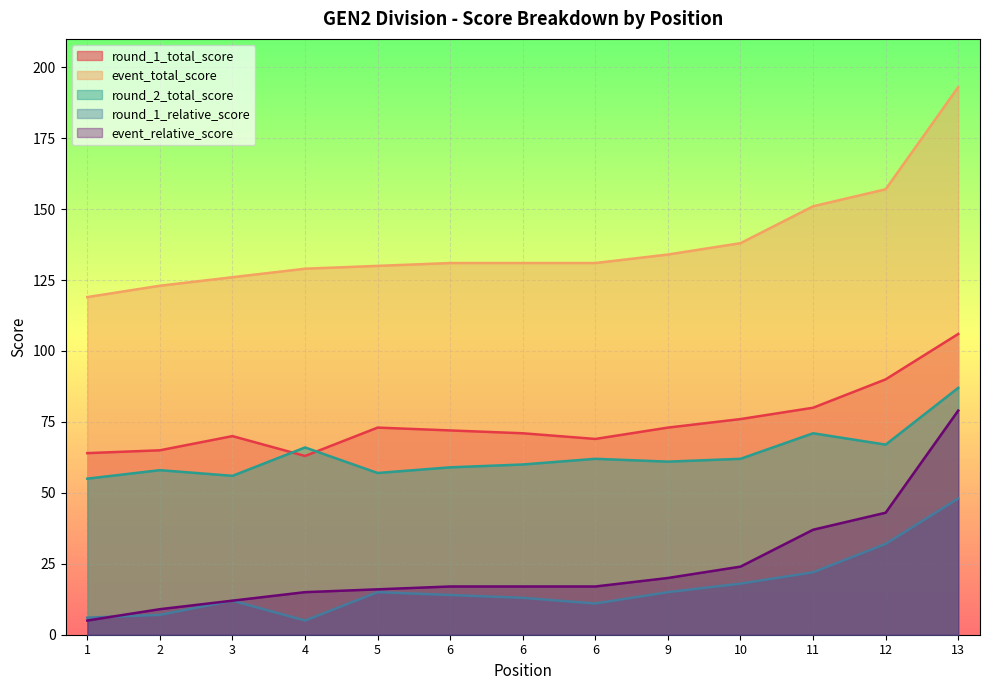

Where is round_2_total_score nearest to the value 71?

11